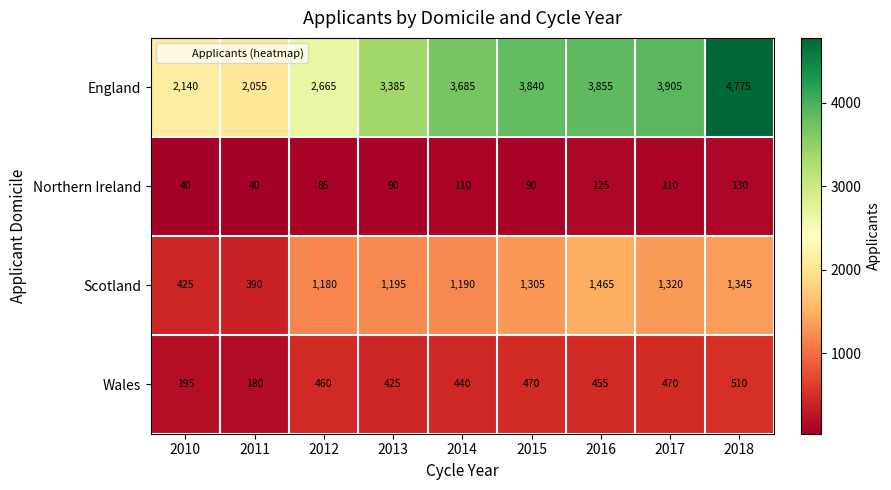

At which label is Northern Ireland closest to 85?

2012